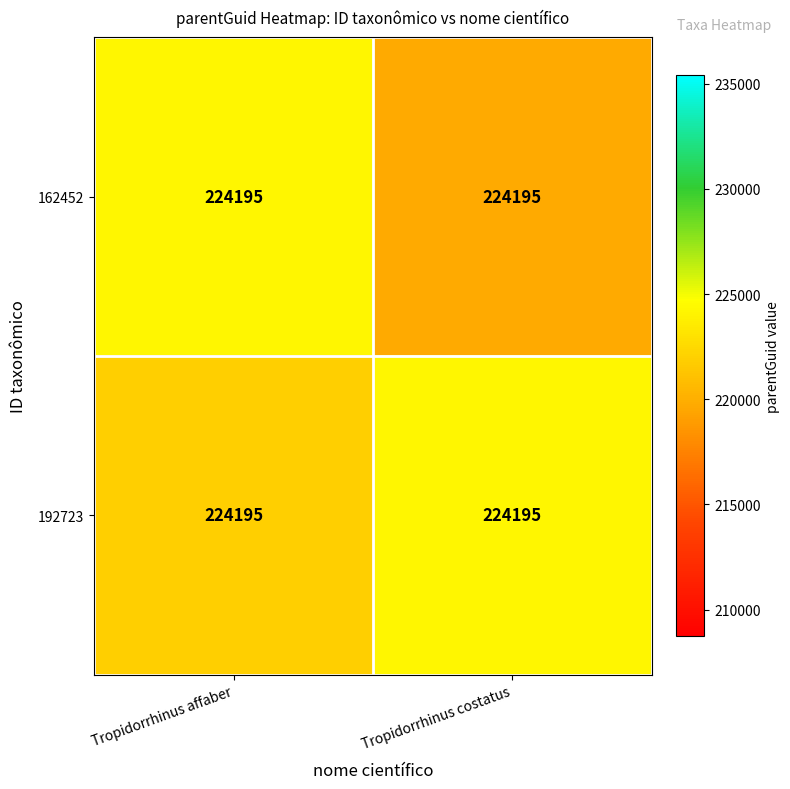

Read the 162452 value at Tropidorrhinus costatus.

219711.1